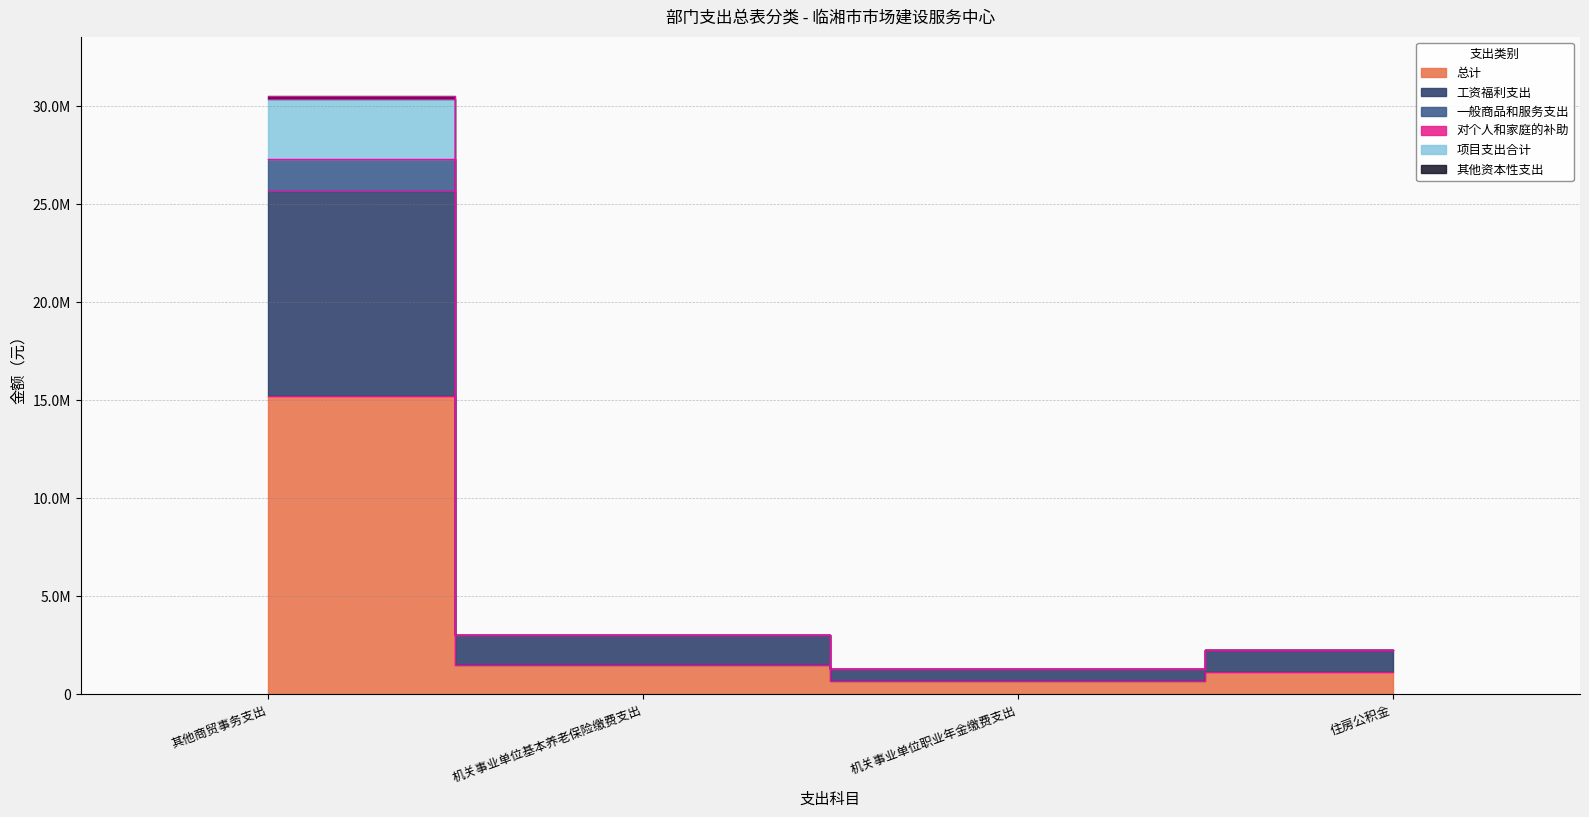

Where does the 总计 series first go above 1496079?

其他商贸事务支出